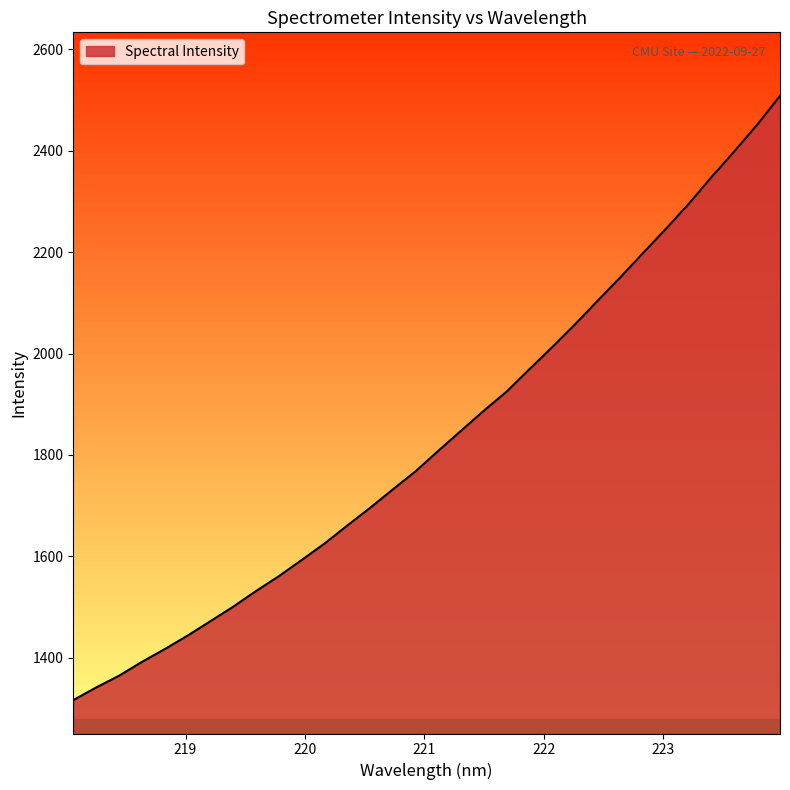

What is the minimum value shown in the chart?

1316.3